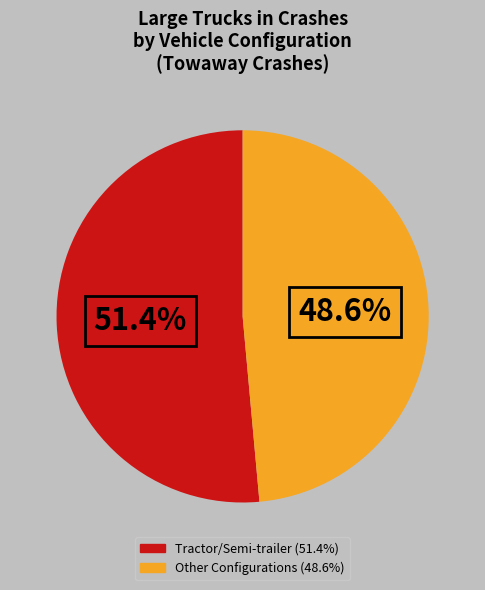

Is there any slice that represents more than half of the pie?

Yes